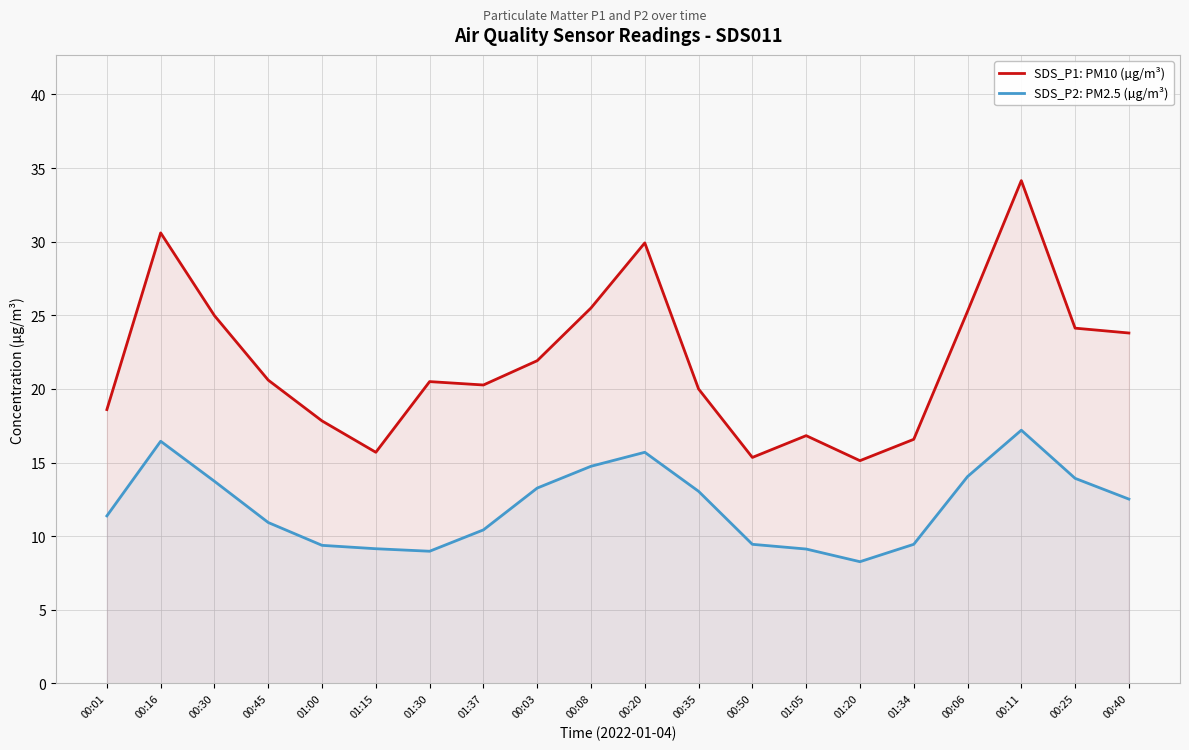

At which label does SDS_P1: PM10 (µg/m³) first exceed 20?

00:16